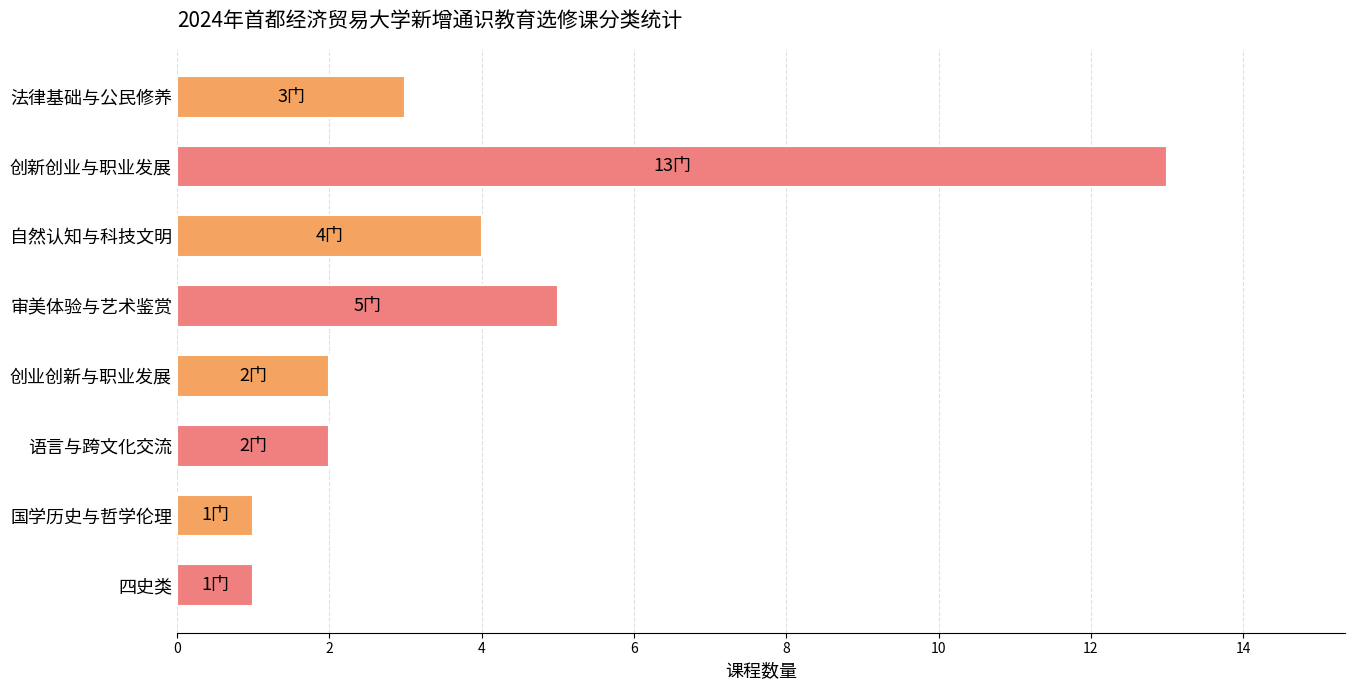

Is it true that the value at 审美体验与艺术鉴赏 is 7?

False